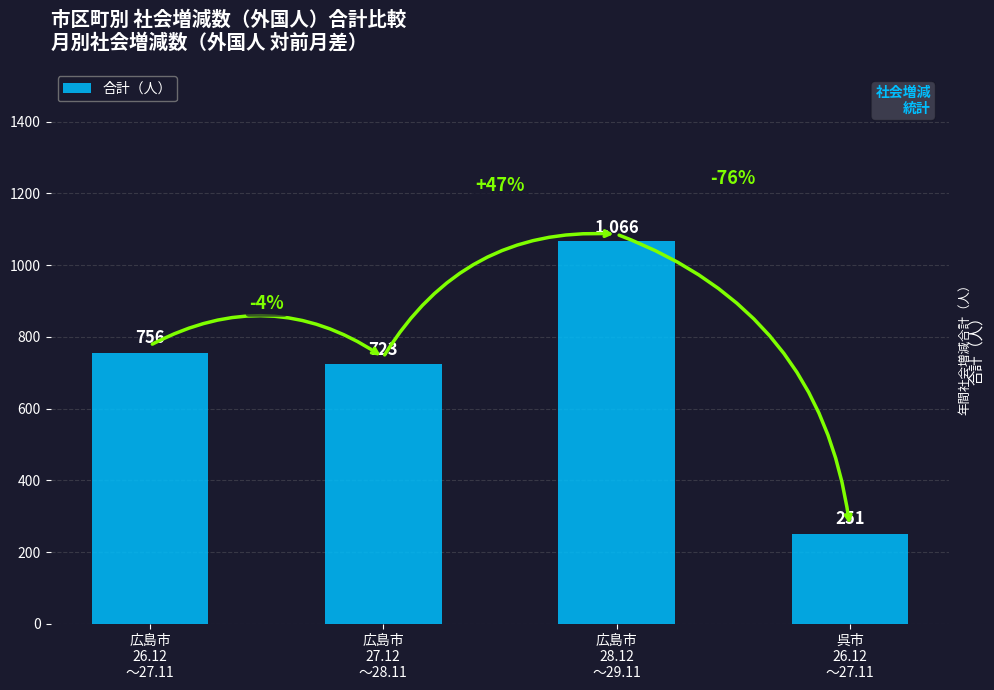

What is the approximate value at 広島市
27.12
～28.11, to the nearest 10?

720